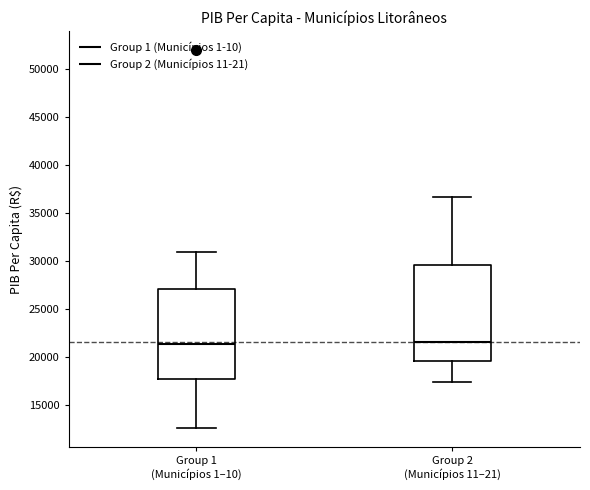

Reading left to right, read every box against the y-axis: the position of its median line, the range the box covers, and the ends of its whiskers. The values are not printed on the chart, so give them approximately, as read against the axis.

Group 1 (Municípios 1–10): median 21500, box 17500 to 27000, whiskers 12500 to 31000
Group 2 (Municípios 11–21): median 21500, box 19500 to 29500, whiskers 17500 to 36500